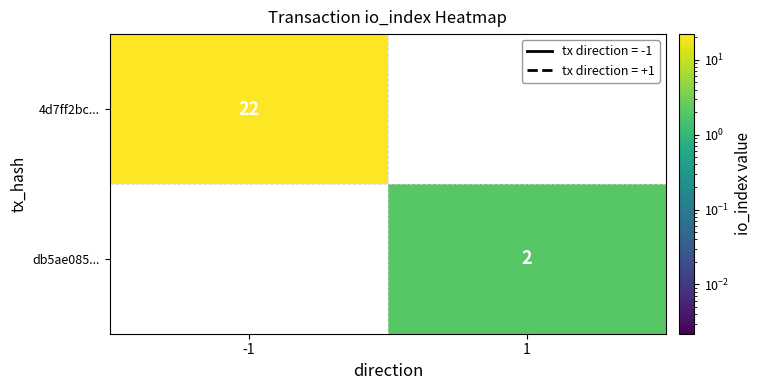

True or false: 4d7ff2bc... has a value of 22 at -1.

True